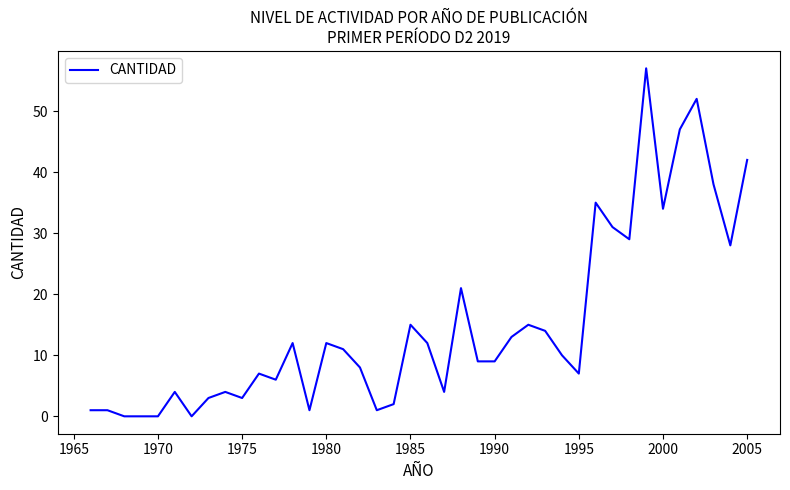

What is the difference between the maximum and minimum values?

57